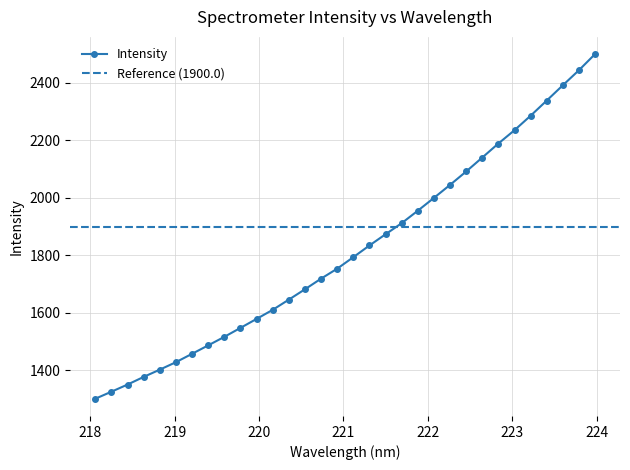

At which label does the data first exceed 1793?

221.1174